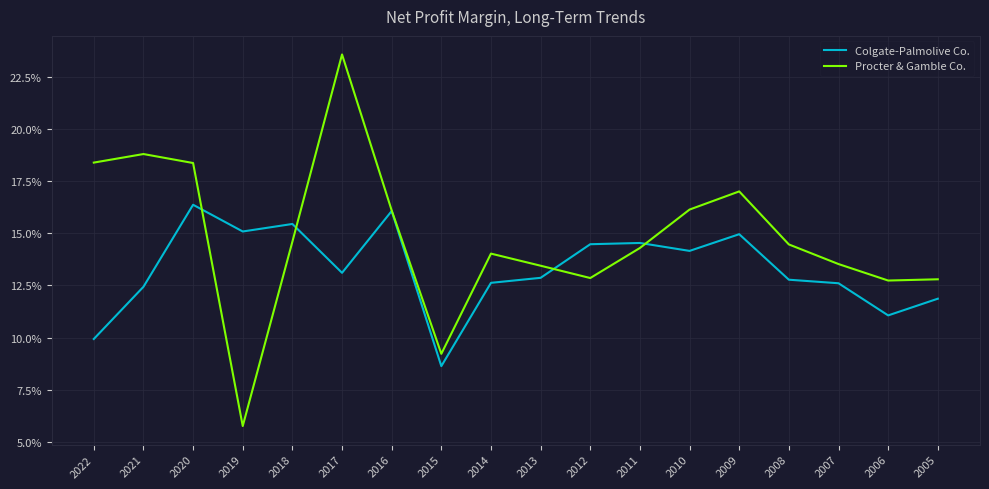

Does the chart display data point markers on the line(s)?

No